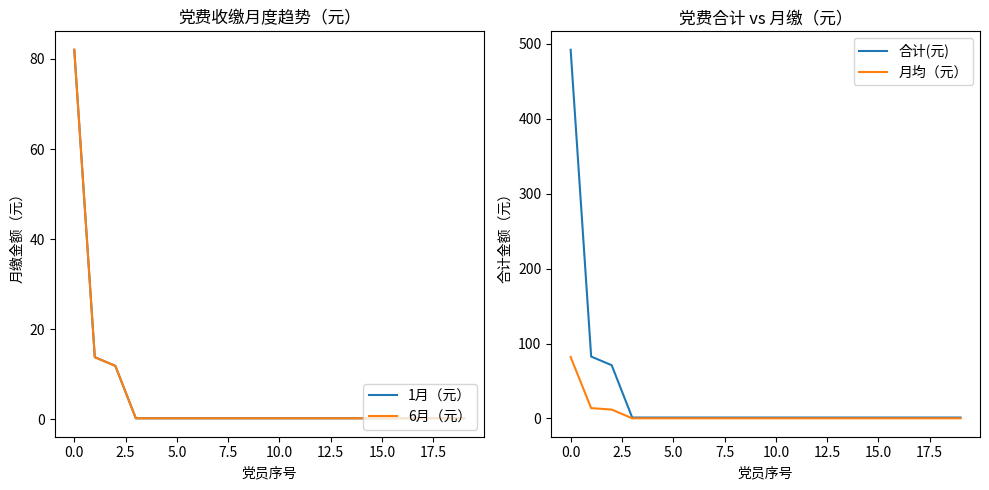

What is the difference between the second highest and second lowest values in the 合计(元) series?

81.4